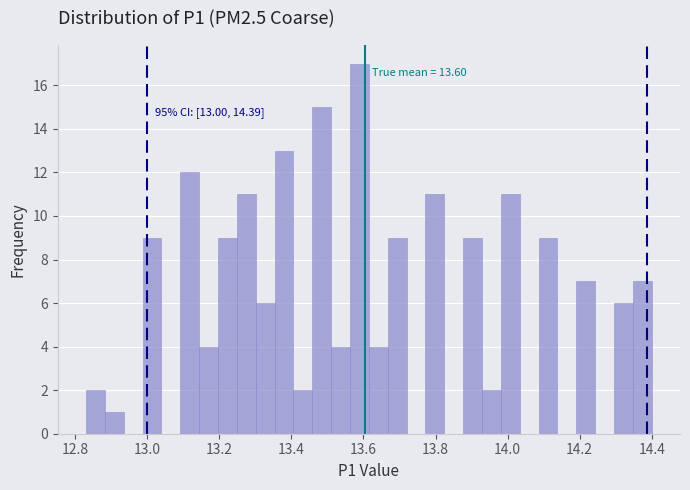

Read against the x-axis, roughly where is the centre of the tallest bar?

13.58